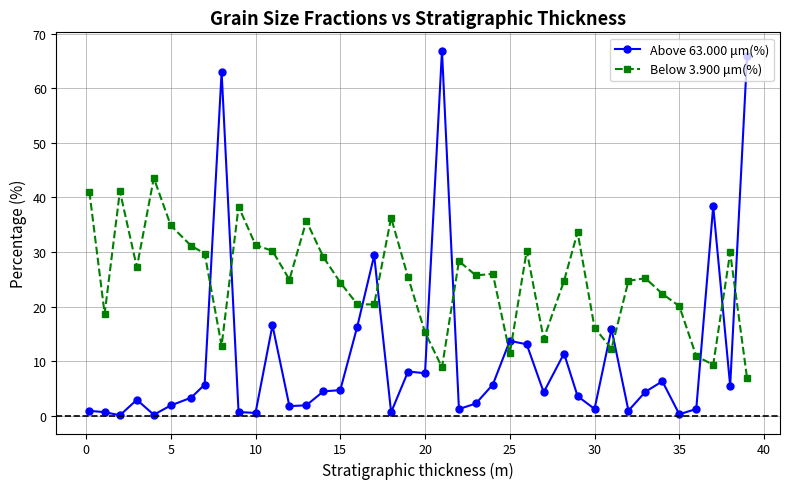

What is the value of the Above 63.000 μm(%) point at the 17th from the left?

16.3